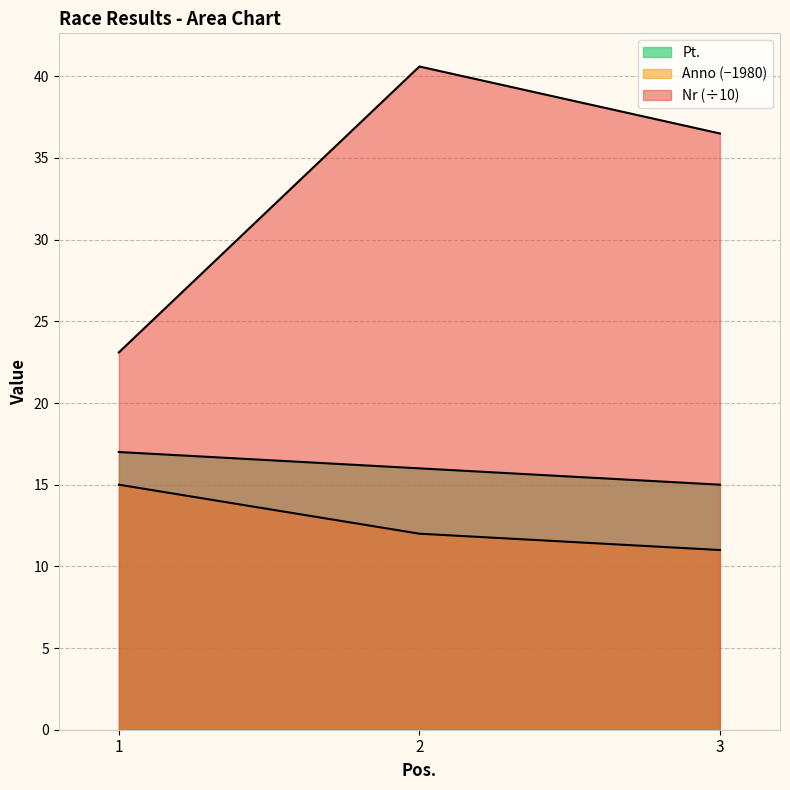

Which has a higher value, 2 or 1?

2